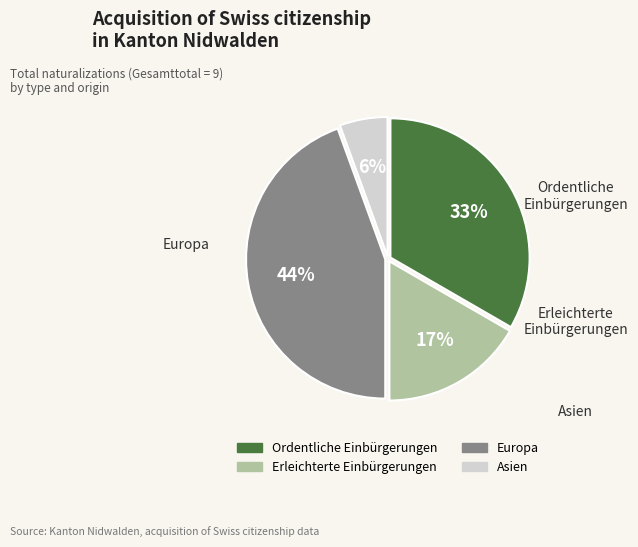

What is the largest slice in the pie chart?

Europa